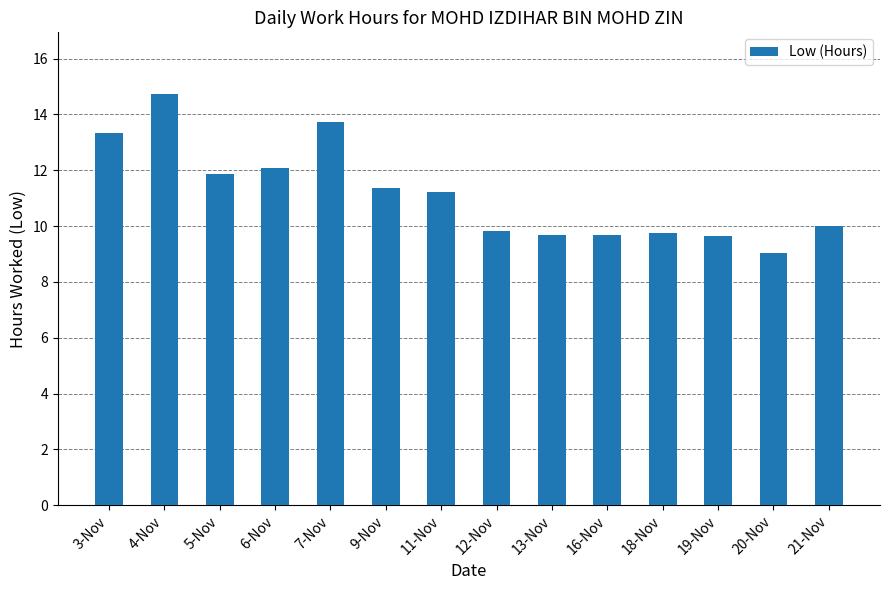

Which category has the highest value across all series?

4-Nov